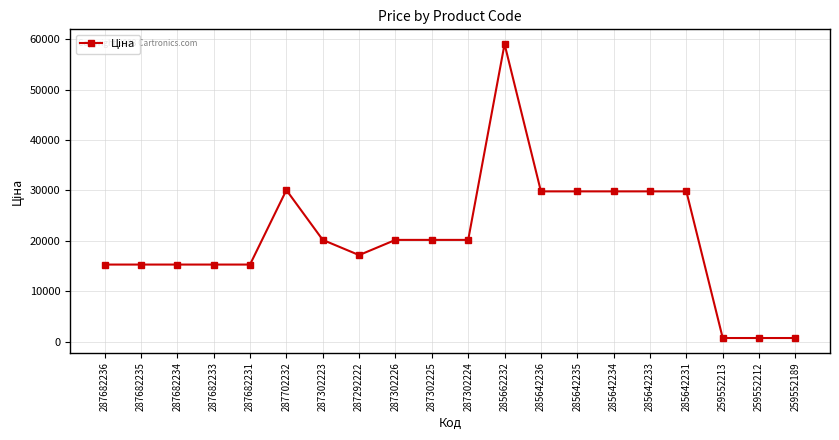

The chart shows a value of 9276.7 at 287302224. True or false?

False